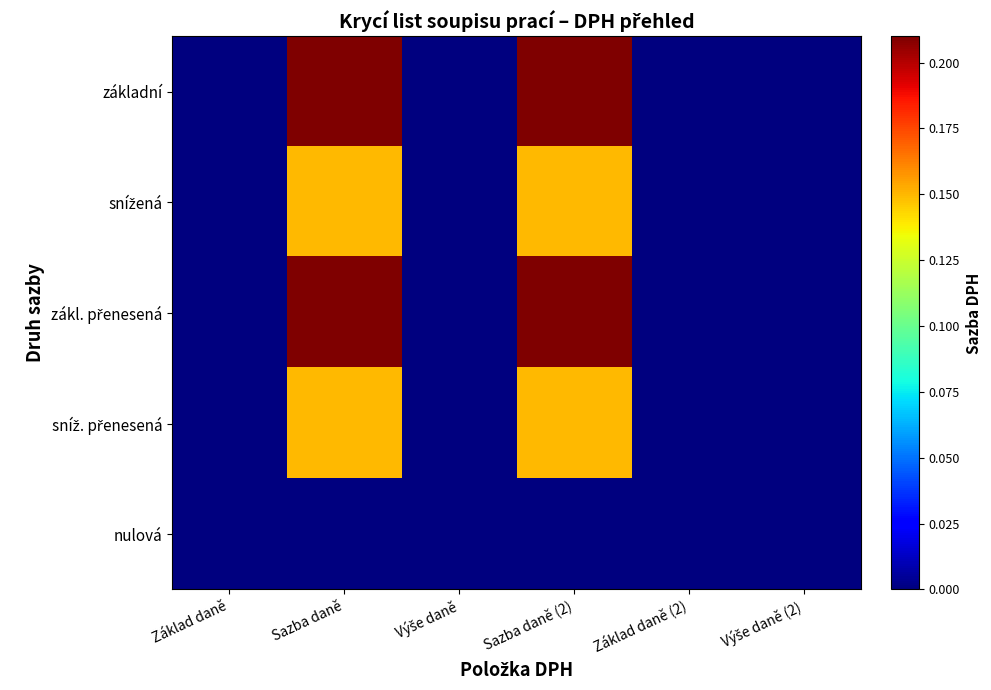

Which series has the largest total across all categories?

základní